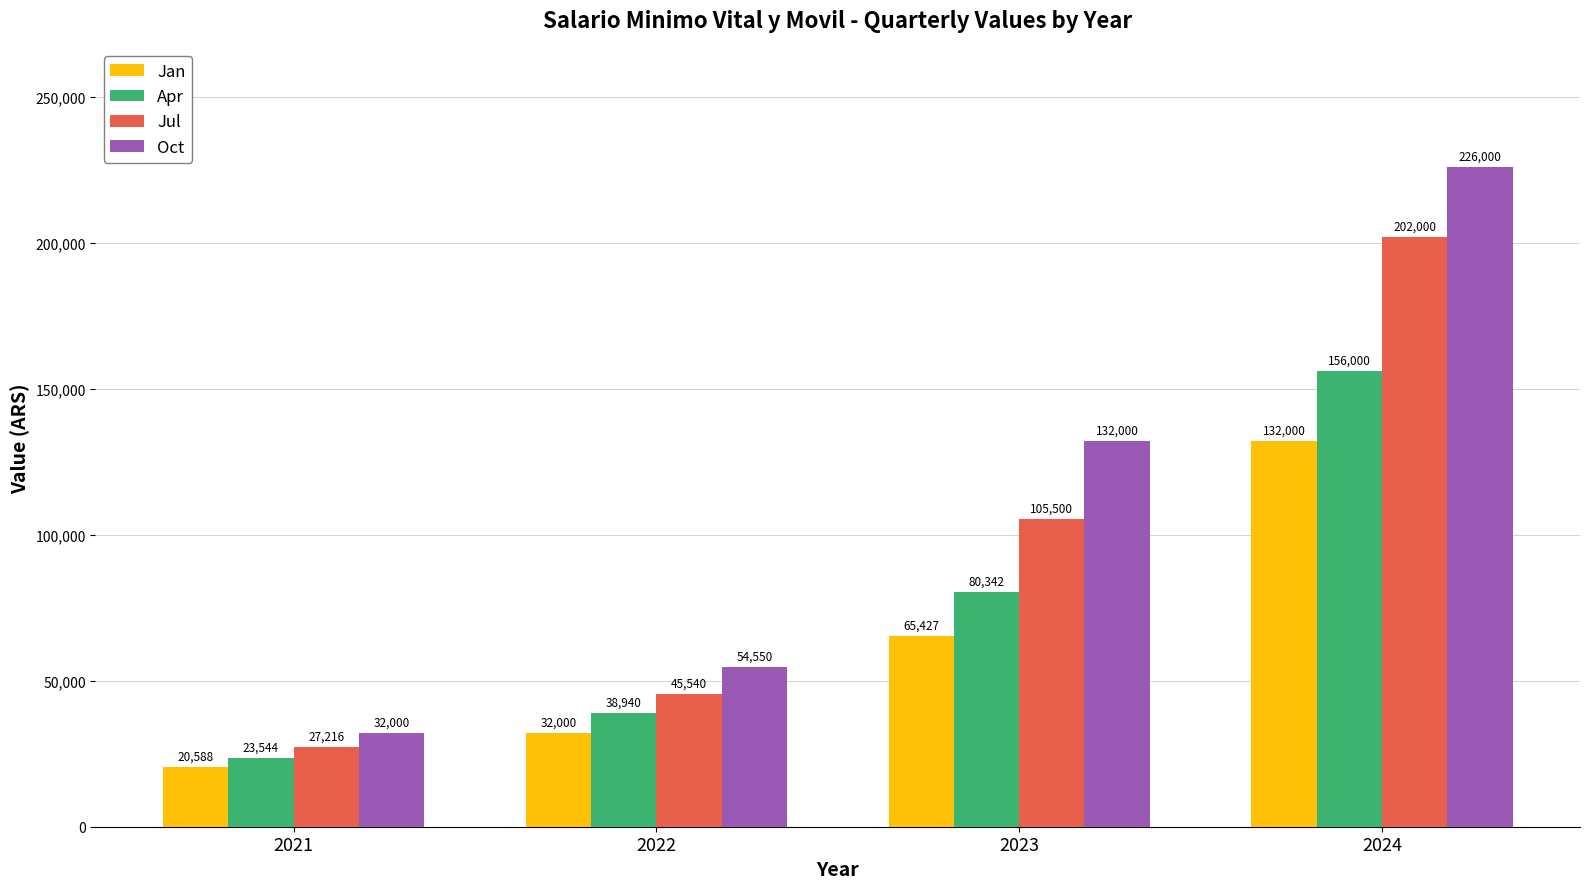

At which label does Apr reach its minimum?

2021